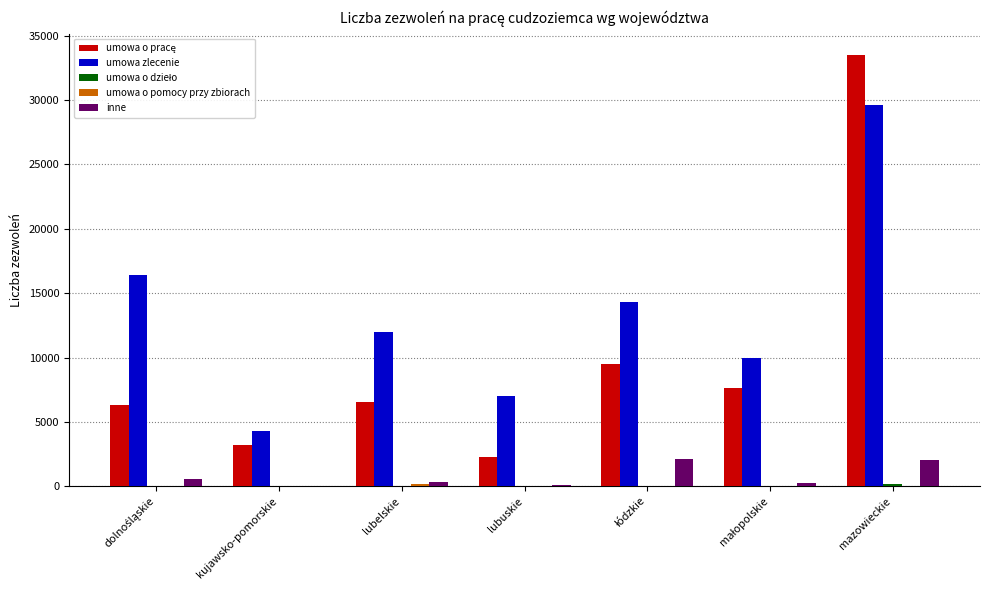

How many series are shown in this chart?

5